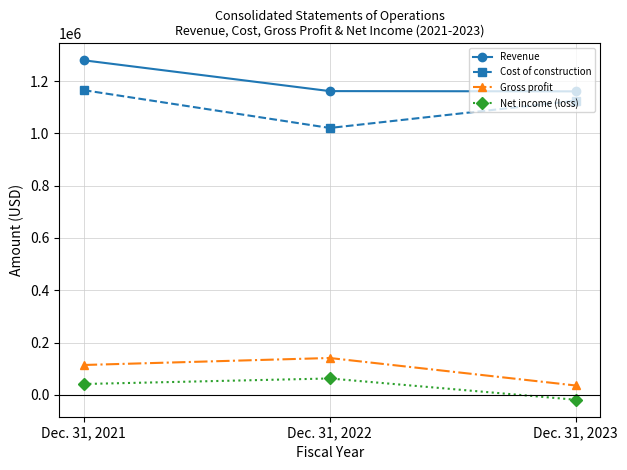

Read the Revenue value at Dec. 31, 2022, to the nearest 100.

1161400